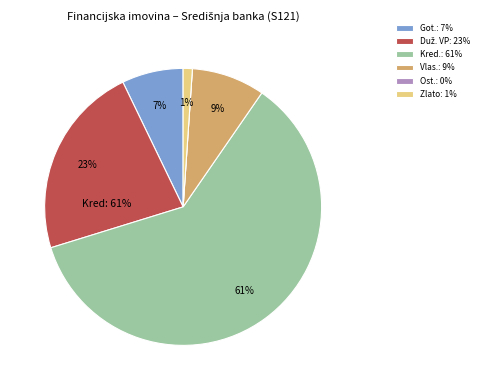

To the nearest percent, what is the difference between the largest and smallest slice percentages?

61%